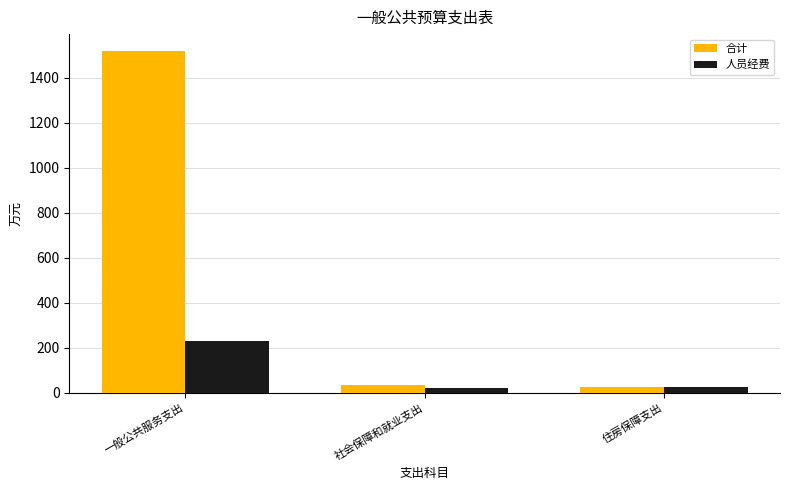

At which label is 合计 closest to 772?

社会保障和就业支出